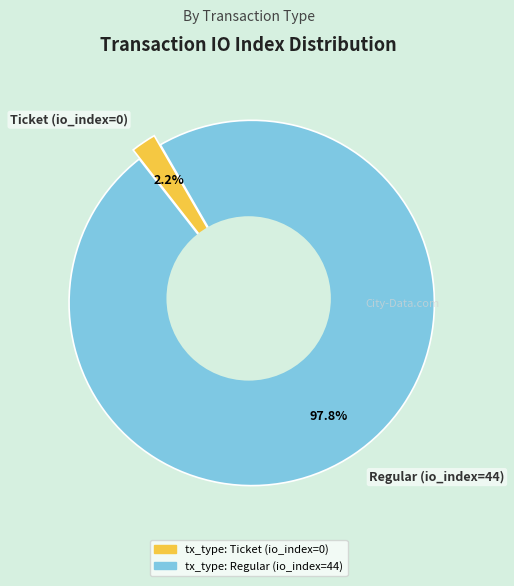

Is the sum of tx_type: Regular (io_index=44) and tx_type: Ticket (io_index=0) greater than half?

Yes